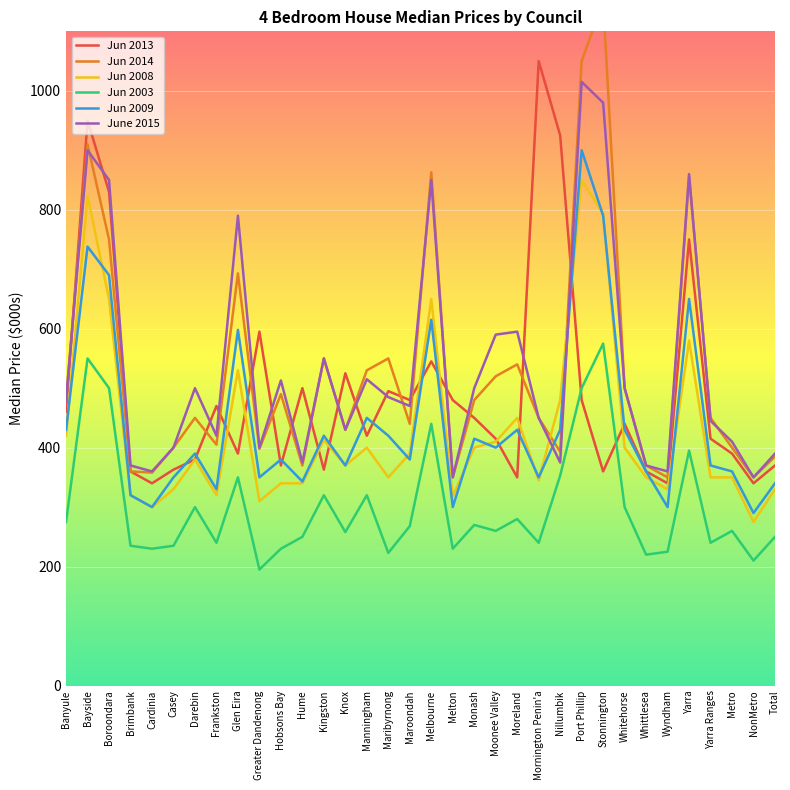

Which category has the highest value in the Jun 2009 series?

Port Phillip